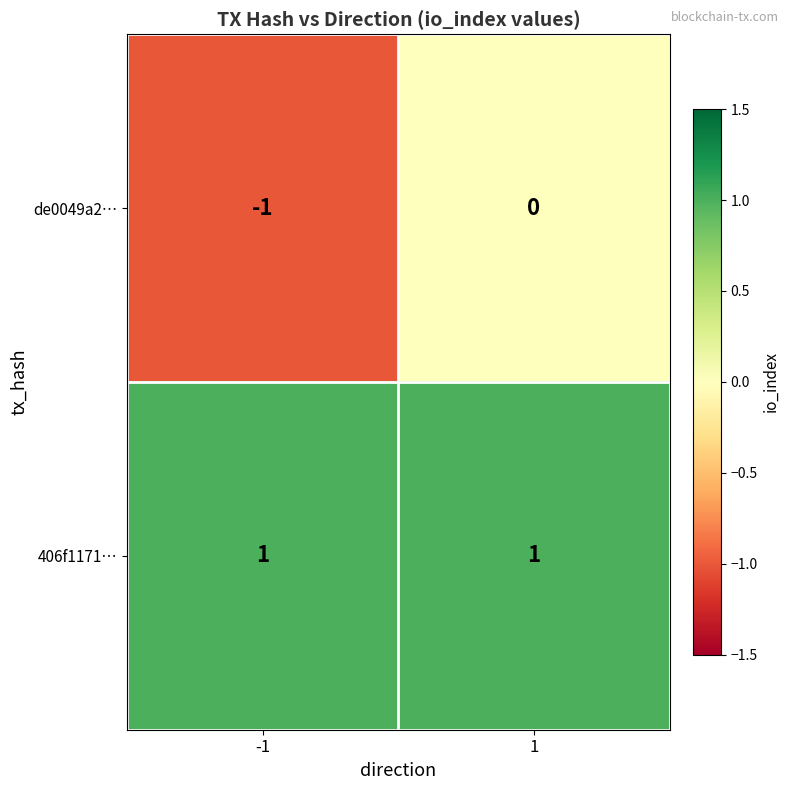

Which series has the largest total across all categories?

406f1171…